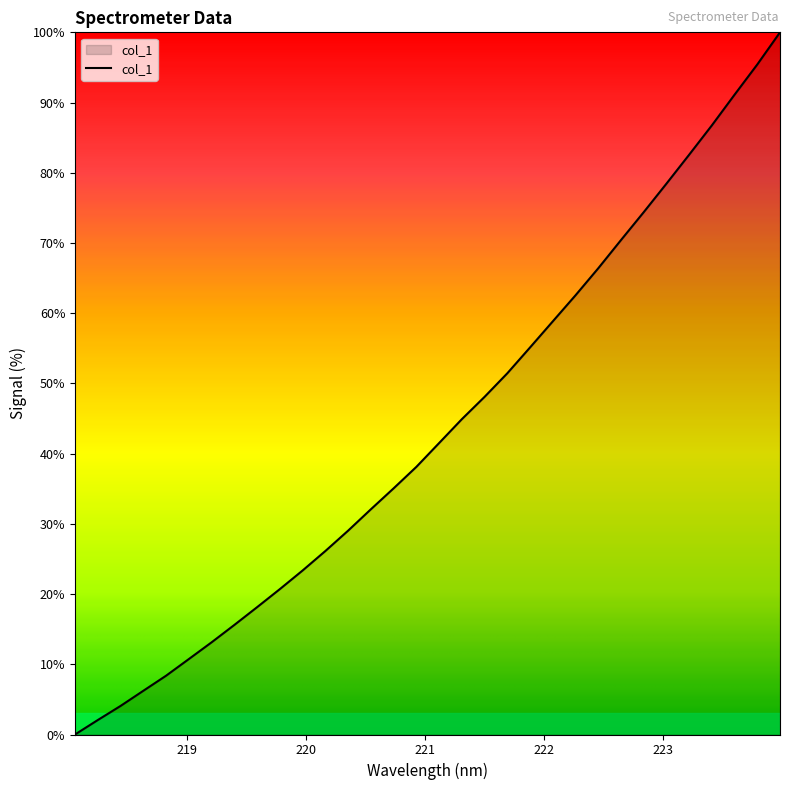

Reading left to right, list all the values displayed in this chart.

0.0	2.1	4.1	6.2	8.4	10.7	13.1	15.6	18.1	20.7	23.4	26.1	29.0	32.1	35.1	38.1	41.5	44.9	48.1	51.4	55.1	58.8	62.6	66.4	70.4	74.4	78.4	82.6	86.8	91.1	95.4	100.0